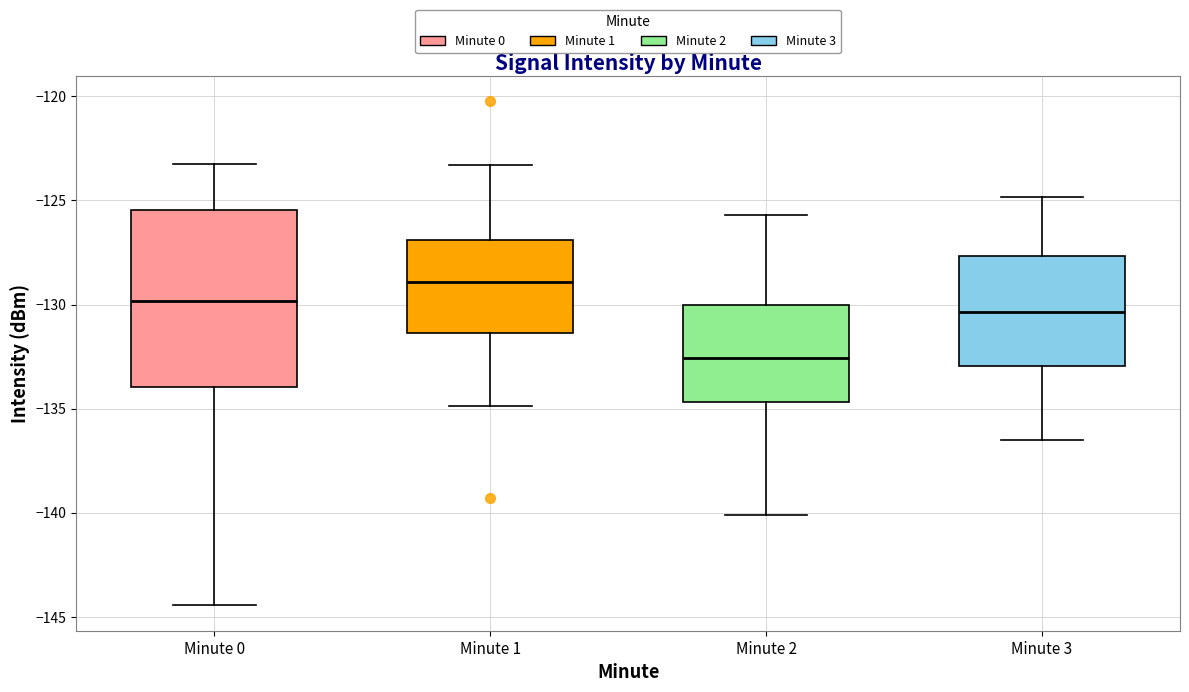

Which box is the tallest, from its lower edge to its upper edge?

Minute 0